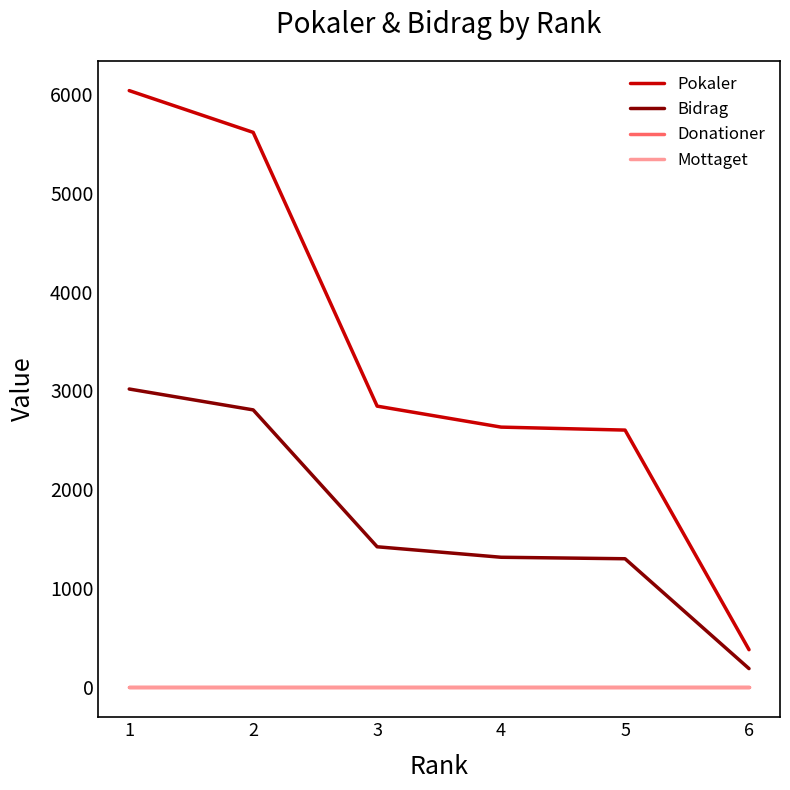

Does the chart display data point markers on the line(s)?

No